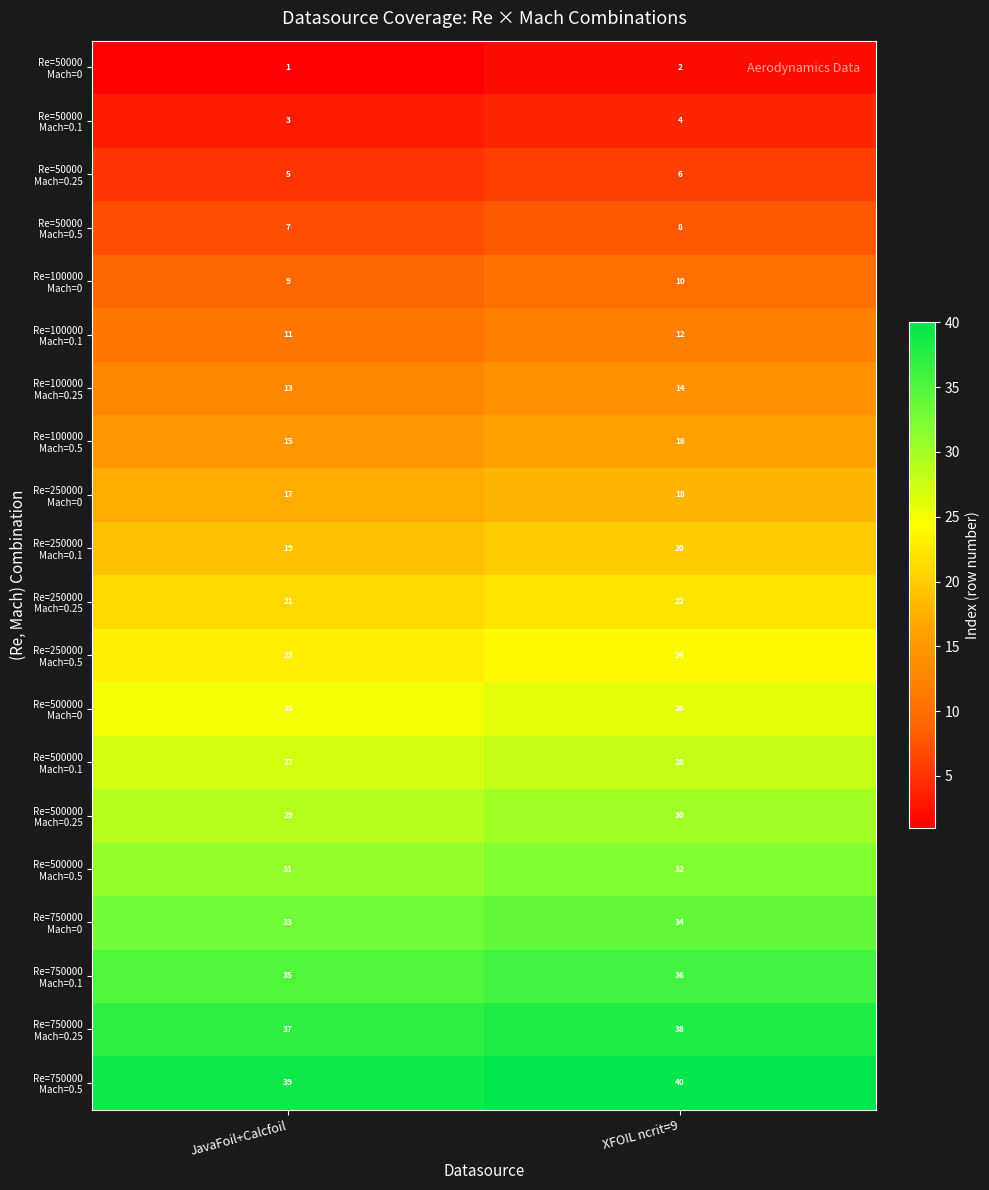

What is the difference between the highest and lowest values at XFOIL ncrit=9?

38